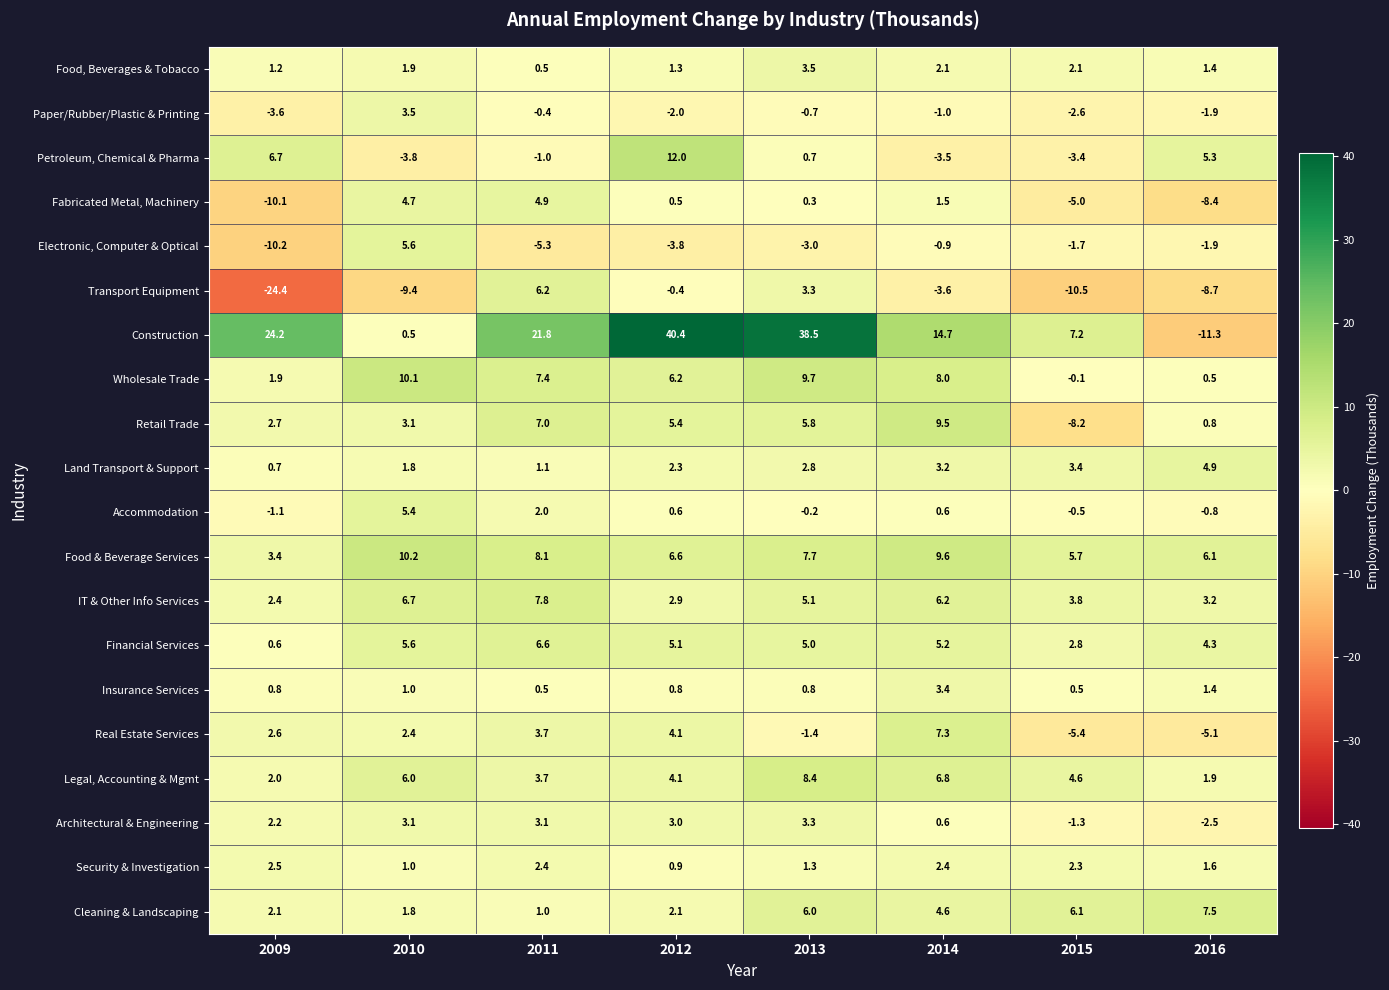

What is the difference between the highest and lowest values at 2011?

27.1